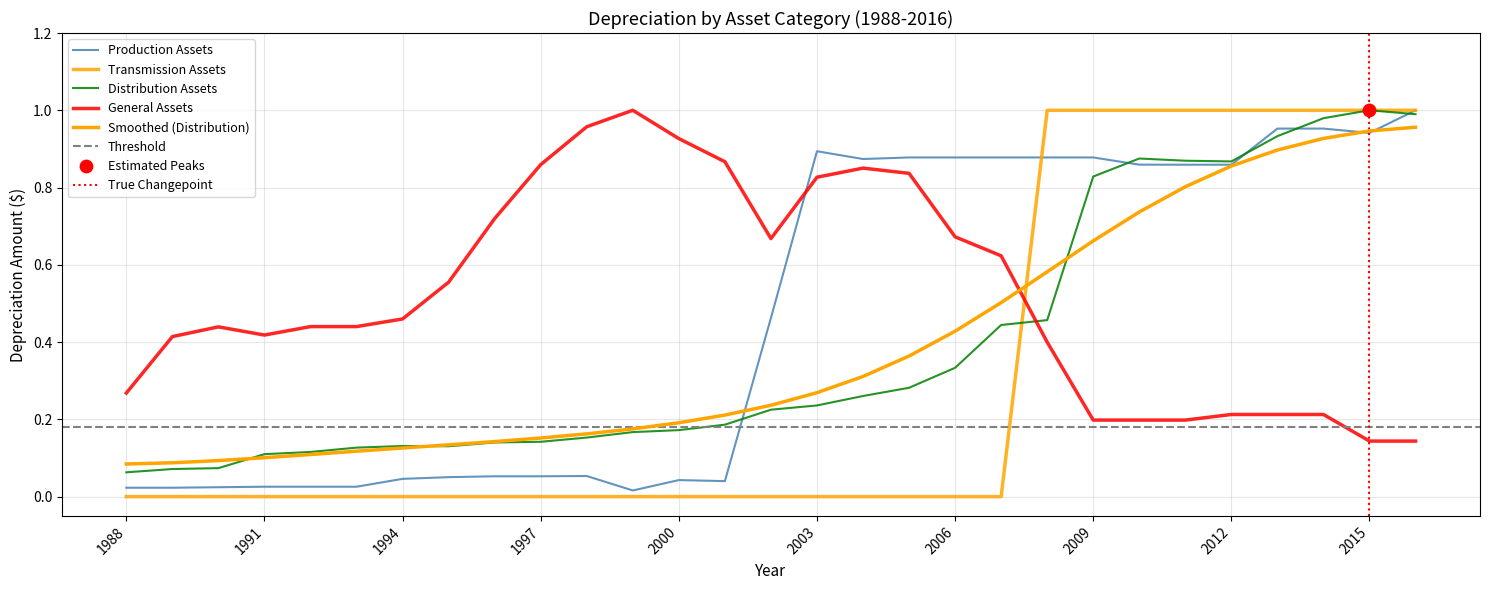

What is the total value across all series at 1994?

0.6